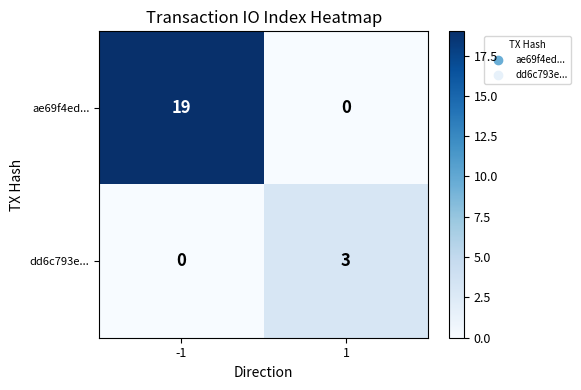

Rank the series by their maximum value, from highest to lowest.

ae69f4ed..., dd6c793e...